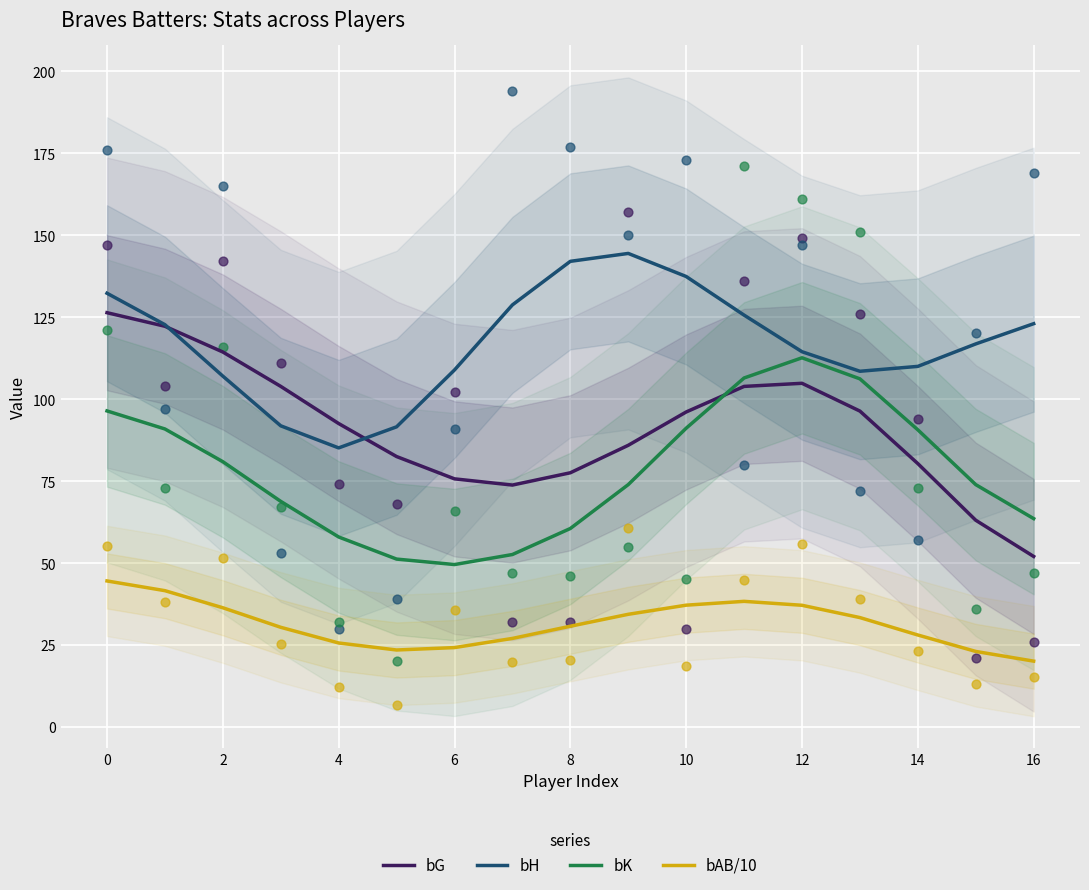

Is the value of bAB/10 at 15 greater than the value of bG at 14?

No